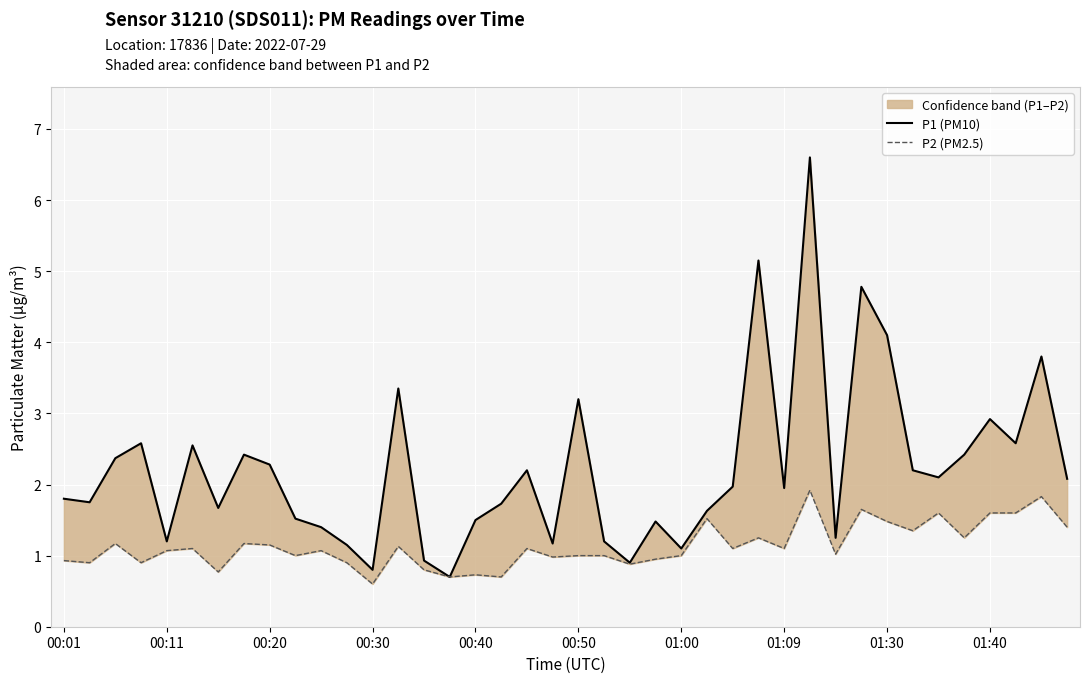

Reading left to right, extract all data points from this chart.

P1 (PM10): 1.8	1.8	2.4	2.6	1.2	2.5	1.7	2.4	2.3	1.5	1.4	1.1	0.8	3.4	0.9	0.7	1.5	1.7	2.2	1.2	3.2	1.2	0.9	1.5	1.1	1.6	2.0	5.2	1.9	6.6	1.2	4.8	4.1	2.2	2.1	2.4	2.9	2.6	3.8	2.1
P2 (PM2.5): 0.9	0.9	1.2	0.9	1.1	1.1	0.8	1.2	1.1	1.0	1.1	0.9	0.6	1.1	0.8	0.7	0.7	0.7	1.1	1.0	1.0	1.0	0.9	0.9	1.0	1.5	1.1	1.2	1.1	1.9	1.0	1.6	1.5	1.4	1.6	1.2	1.6	1.6	1.8	1.4